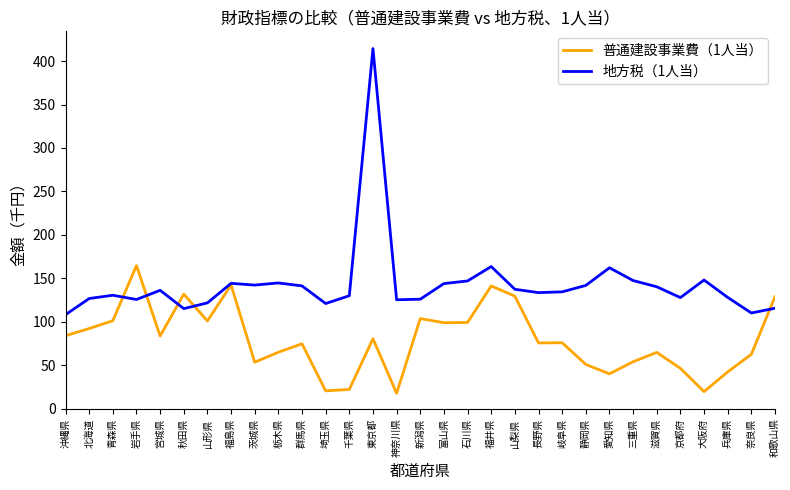

How many values in the 地方税（1人当） series exceed 134?

16